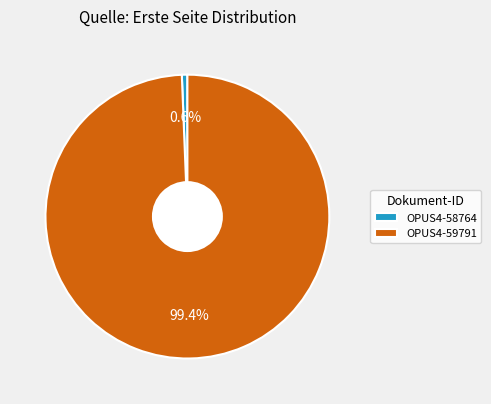

What is the total percentage of OPUS4-59791 and OPUS4-58764?

100.0%